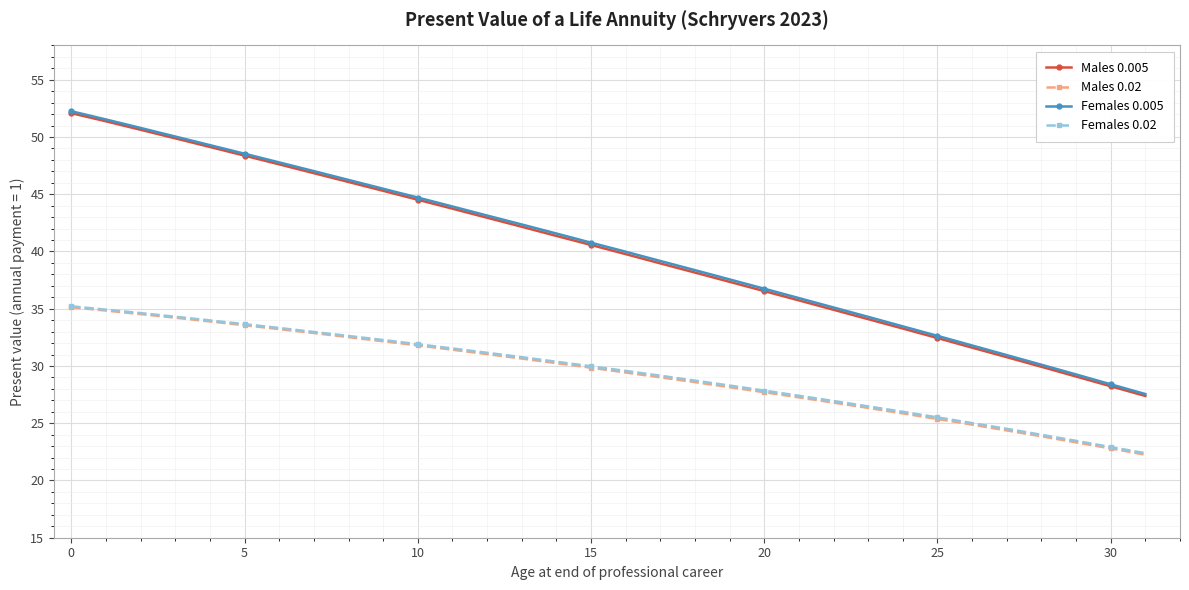

What is the maximum value for Males 0.02?

35.1